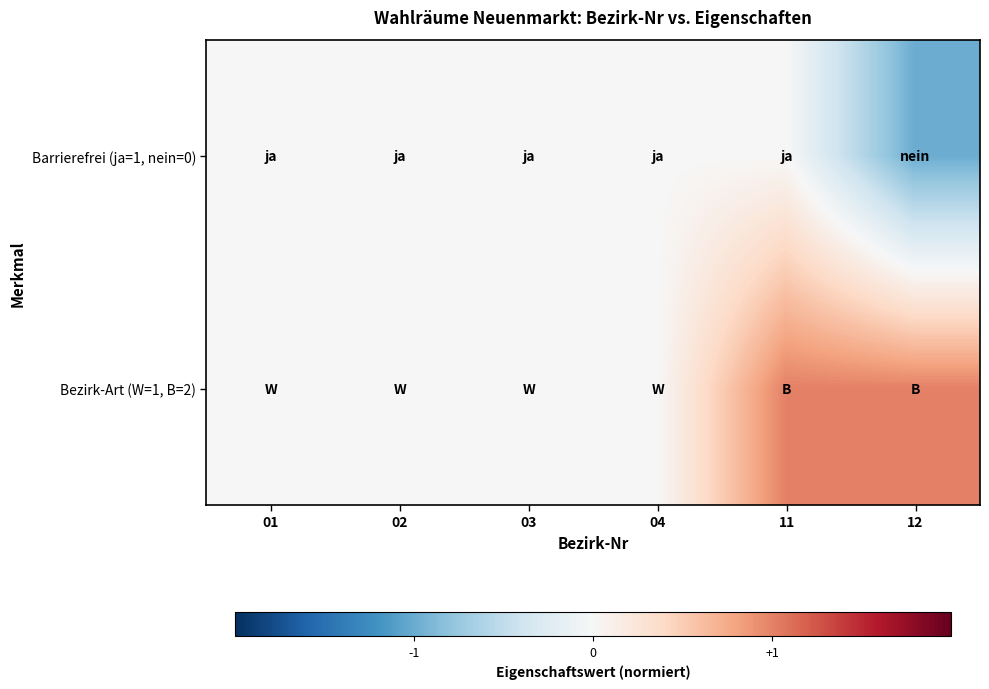

Rank the series by their maximum value, from highest to lowest.

Bezirk-Art (W=1, B=2), Barrierefrei (ja=1, nein=0)